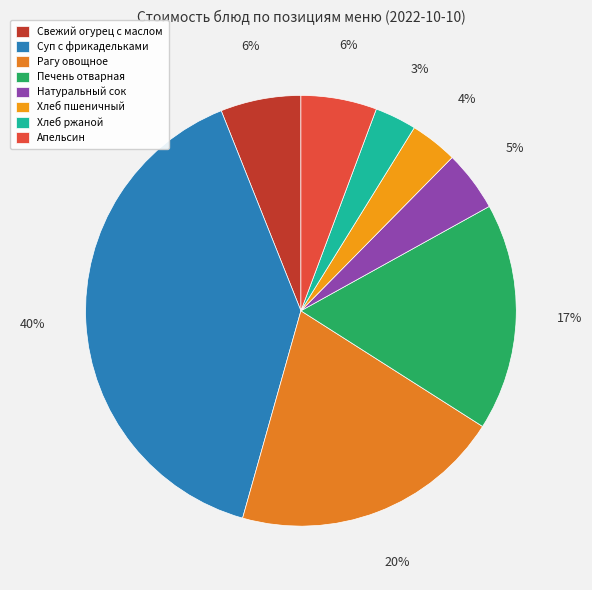

Count the number of slices in the pie.

8